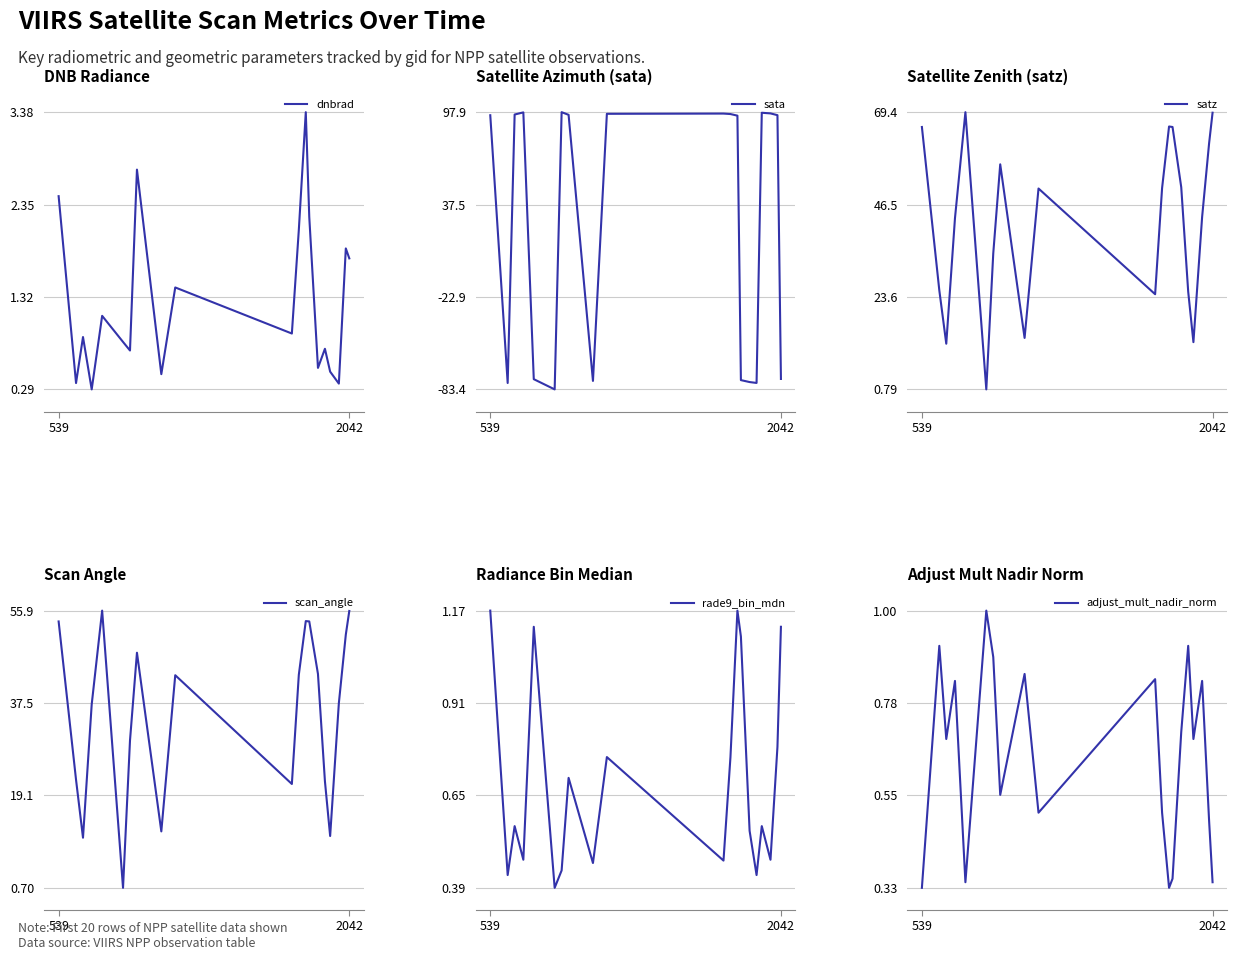

What is the minimum value for dnbrad?

0.3